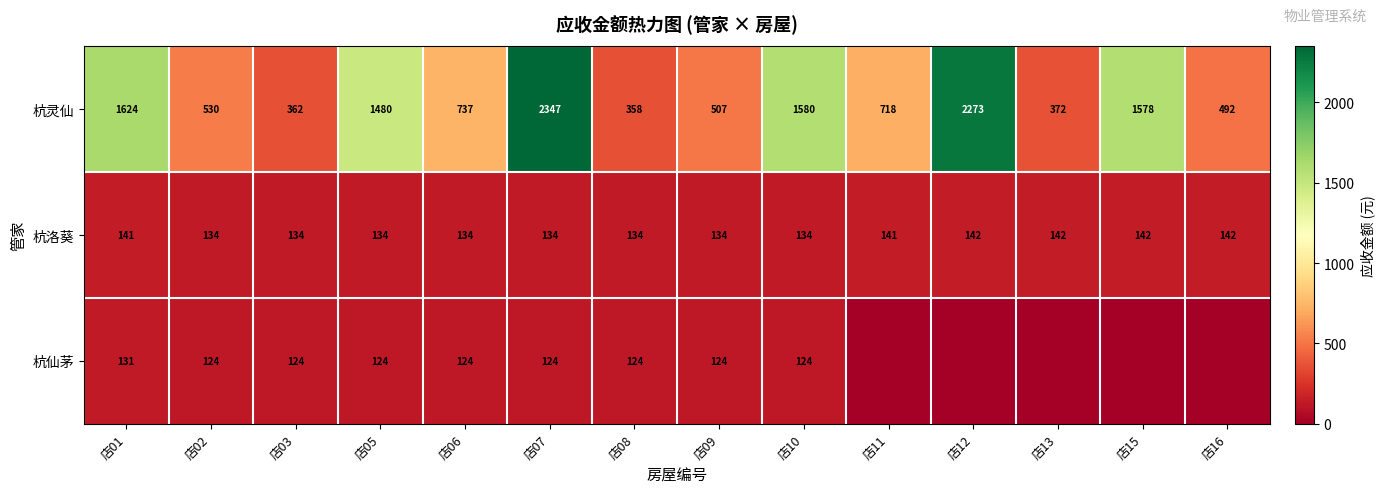

True or false: 杭灵仙 has a value of 1578 at 店15.

True